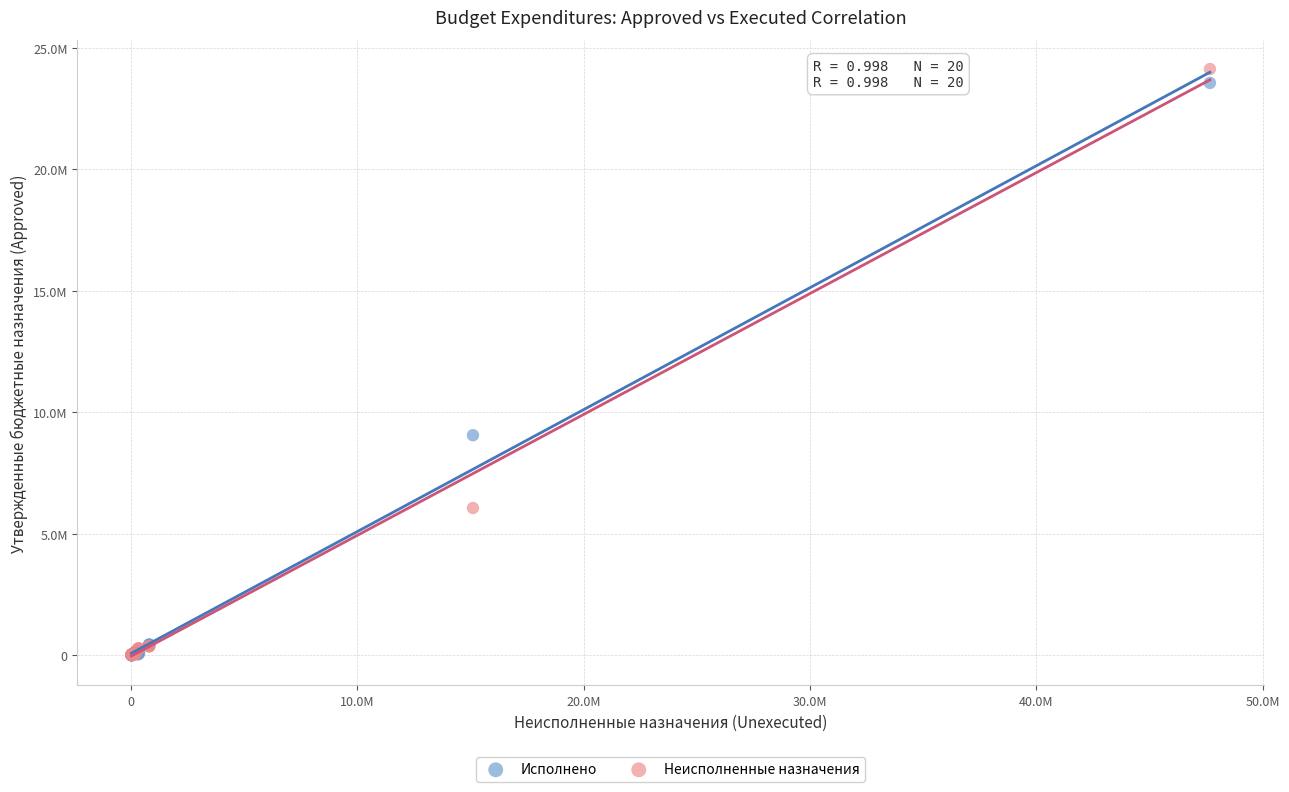

Which series has the largest Y range (max minus min)?

Неисполненные назначения